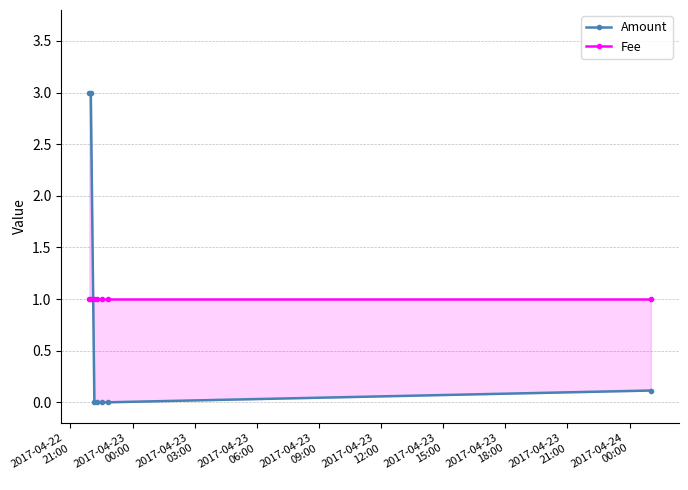

What are all the series names shown in the legend?

Amount, Fee